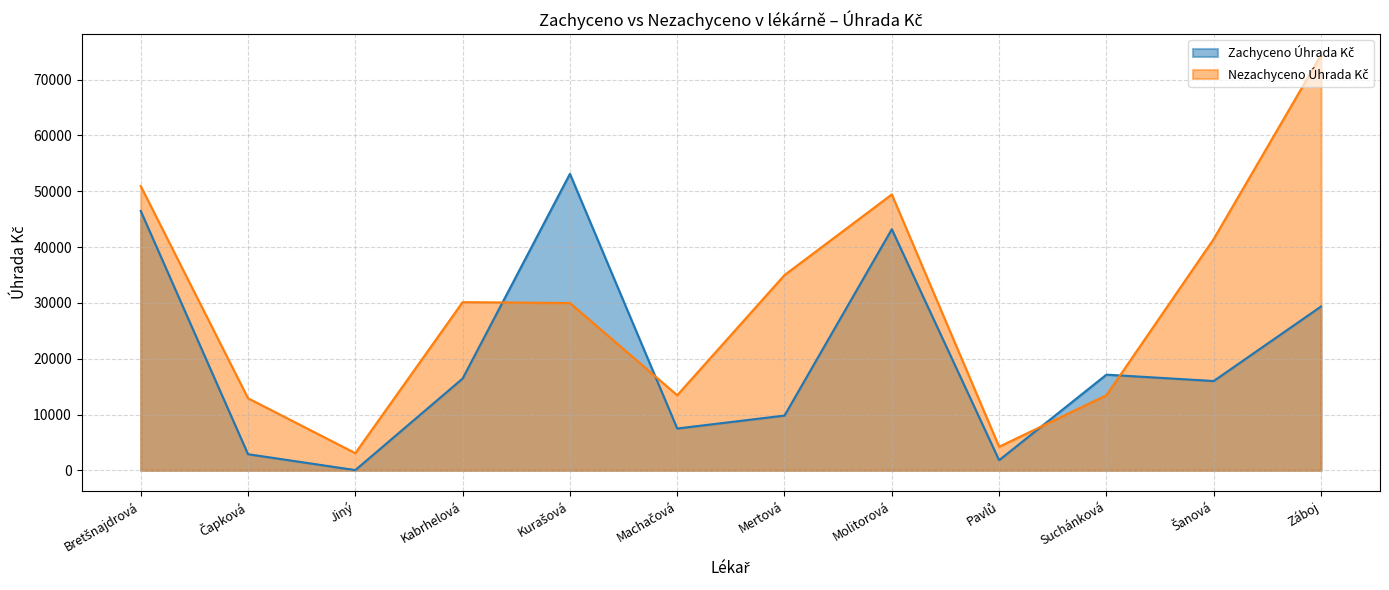

What is the greatest value displayed?

74407.9